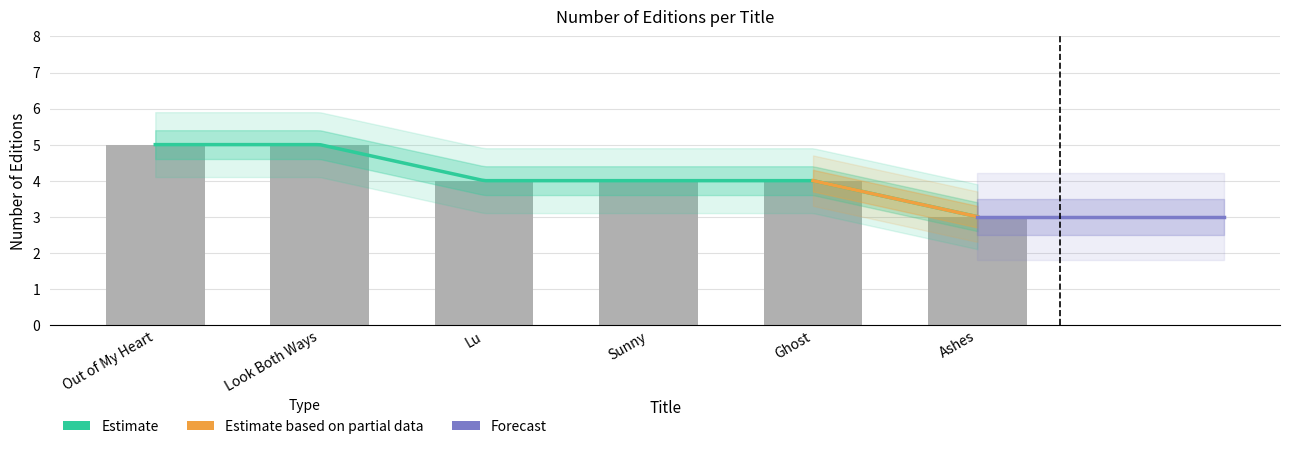

Between Ghost and Lu, which is larger?

Ghost